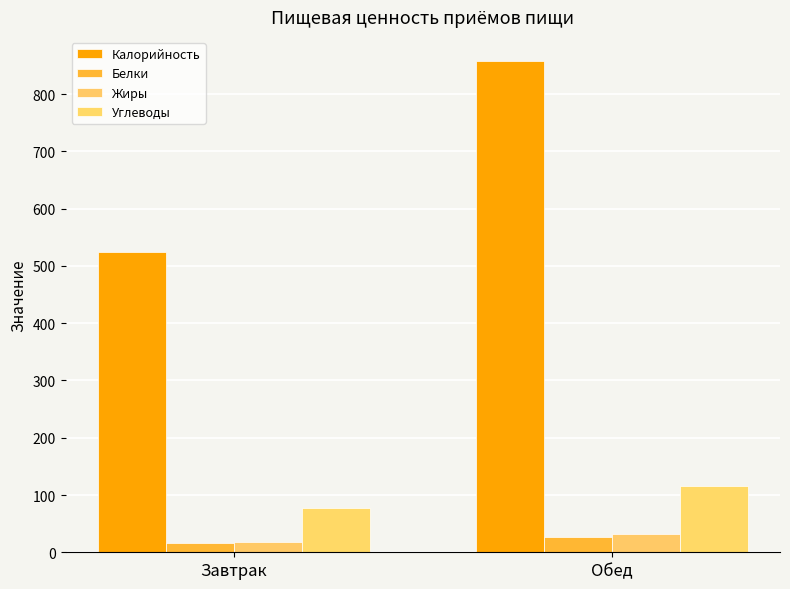

What are all the series names shown in the legend?

Калорийность, Белки, Жиры, Углеводы